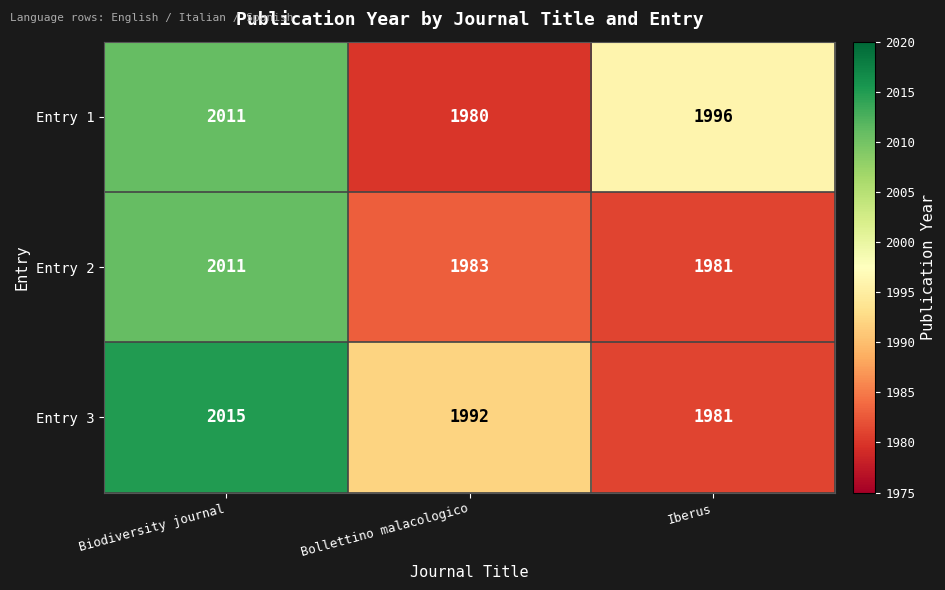

Which series has the largest total across all categories?

Entry 3